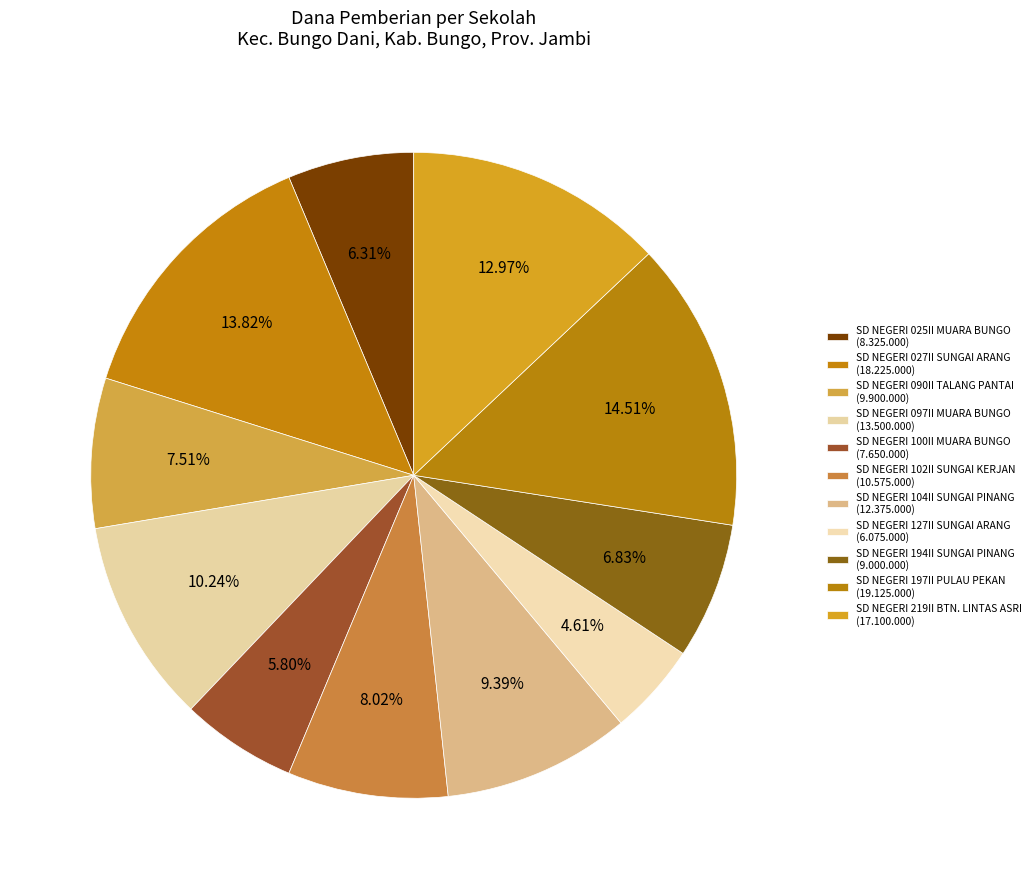

What is the ratio of the value at SD NEGERI 097II MUARA BUNGO to the value at SD NEGERI 197II PULAU PEKAN?

0.7